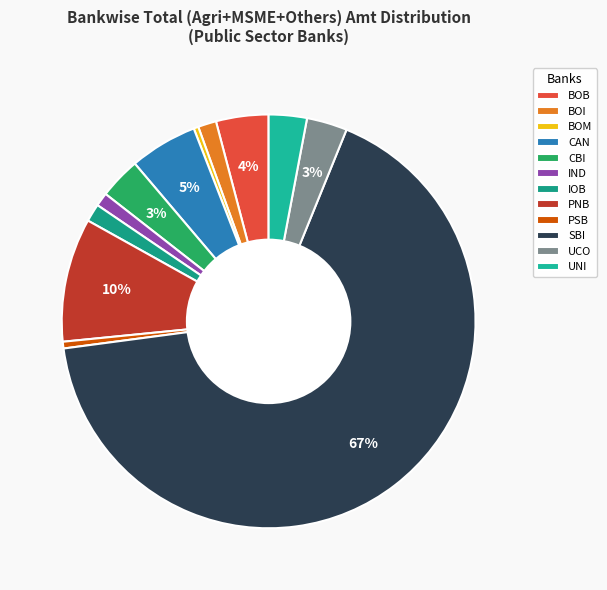

Combined, what portion of the pie is PSB and CAN?

5.8%